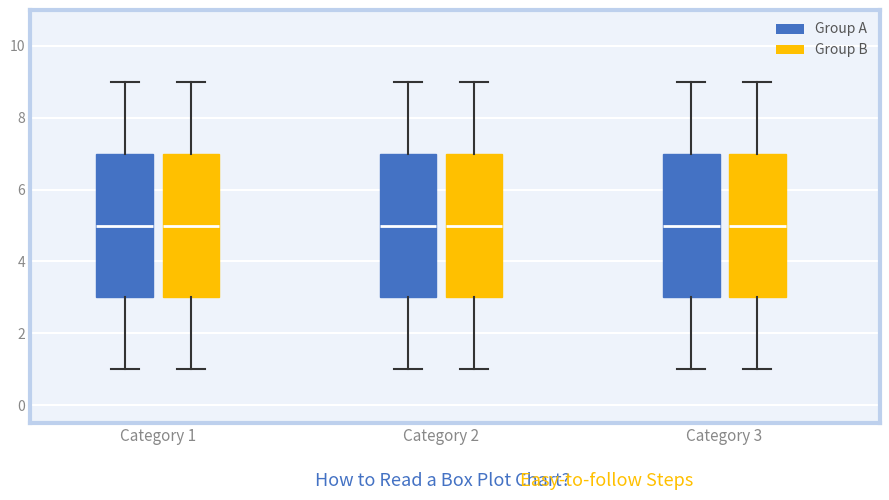

Reading left to right, read every box against the y-axis: the position of its median line, the range the box covers, and the ends of its whiskers. The values are not printed on the chart, so give them approximately, as read against the axis.

Category 1 (Group A): median 5, box 3 to 7, whiskers 1 to 9
Category 1 (Group B): median 5, box 3 to 7, whiskers 1 to 9
Category 2 (Group A): median 5, box 3 to 7, whiskers 1 to 9
Category 2 (Group B): median 5, box 3 to 7, whiskers 1 to 9
Category 3 (Group A): median 5, box 3 to 7, whiskers 1 to 9
Category 3 (Group B): median 5, box 3 to 7, whiskers 1 to 9